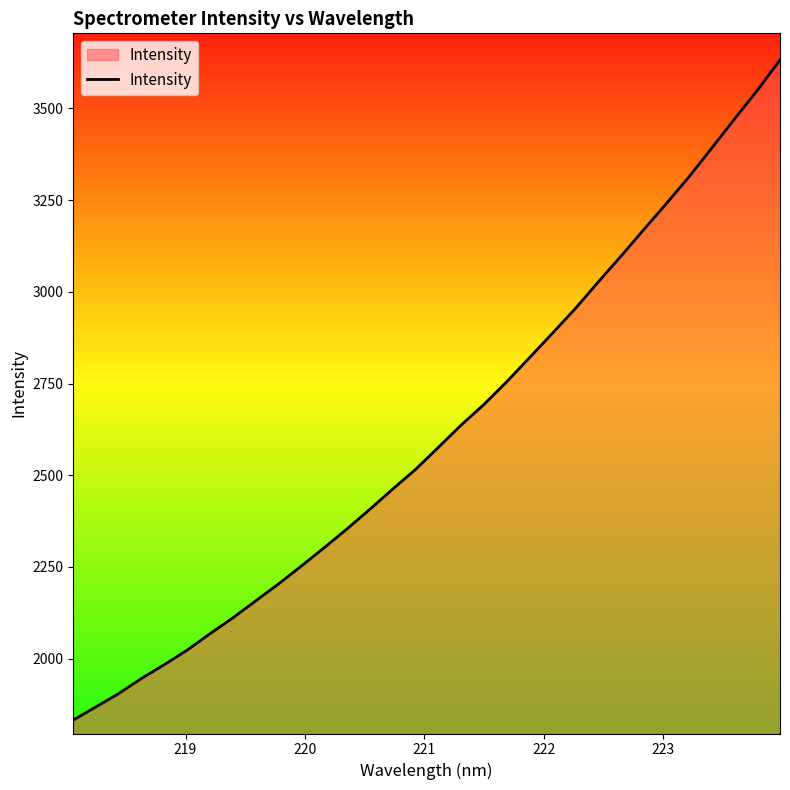

What is the difference between the maximum and minimum values?

1799.7